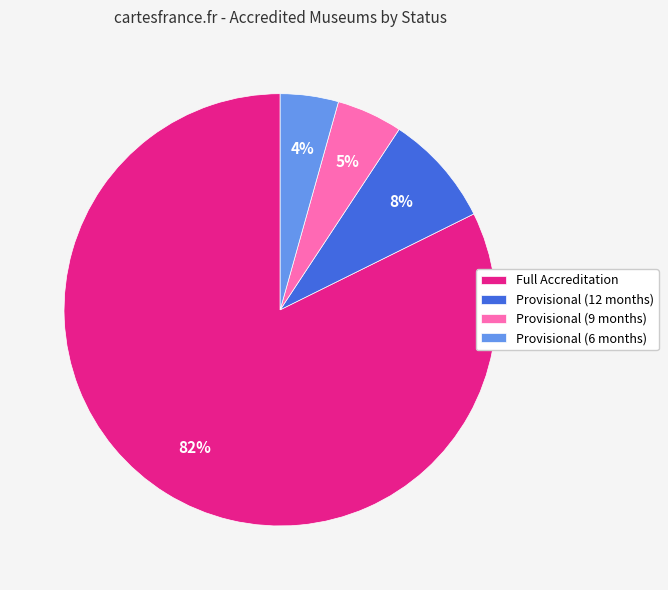

The Full Accreditation slice represents 90% of the pie. True or false?

False